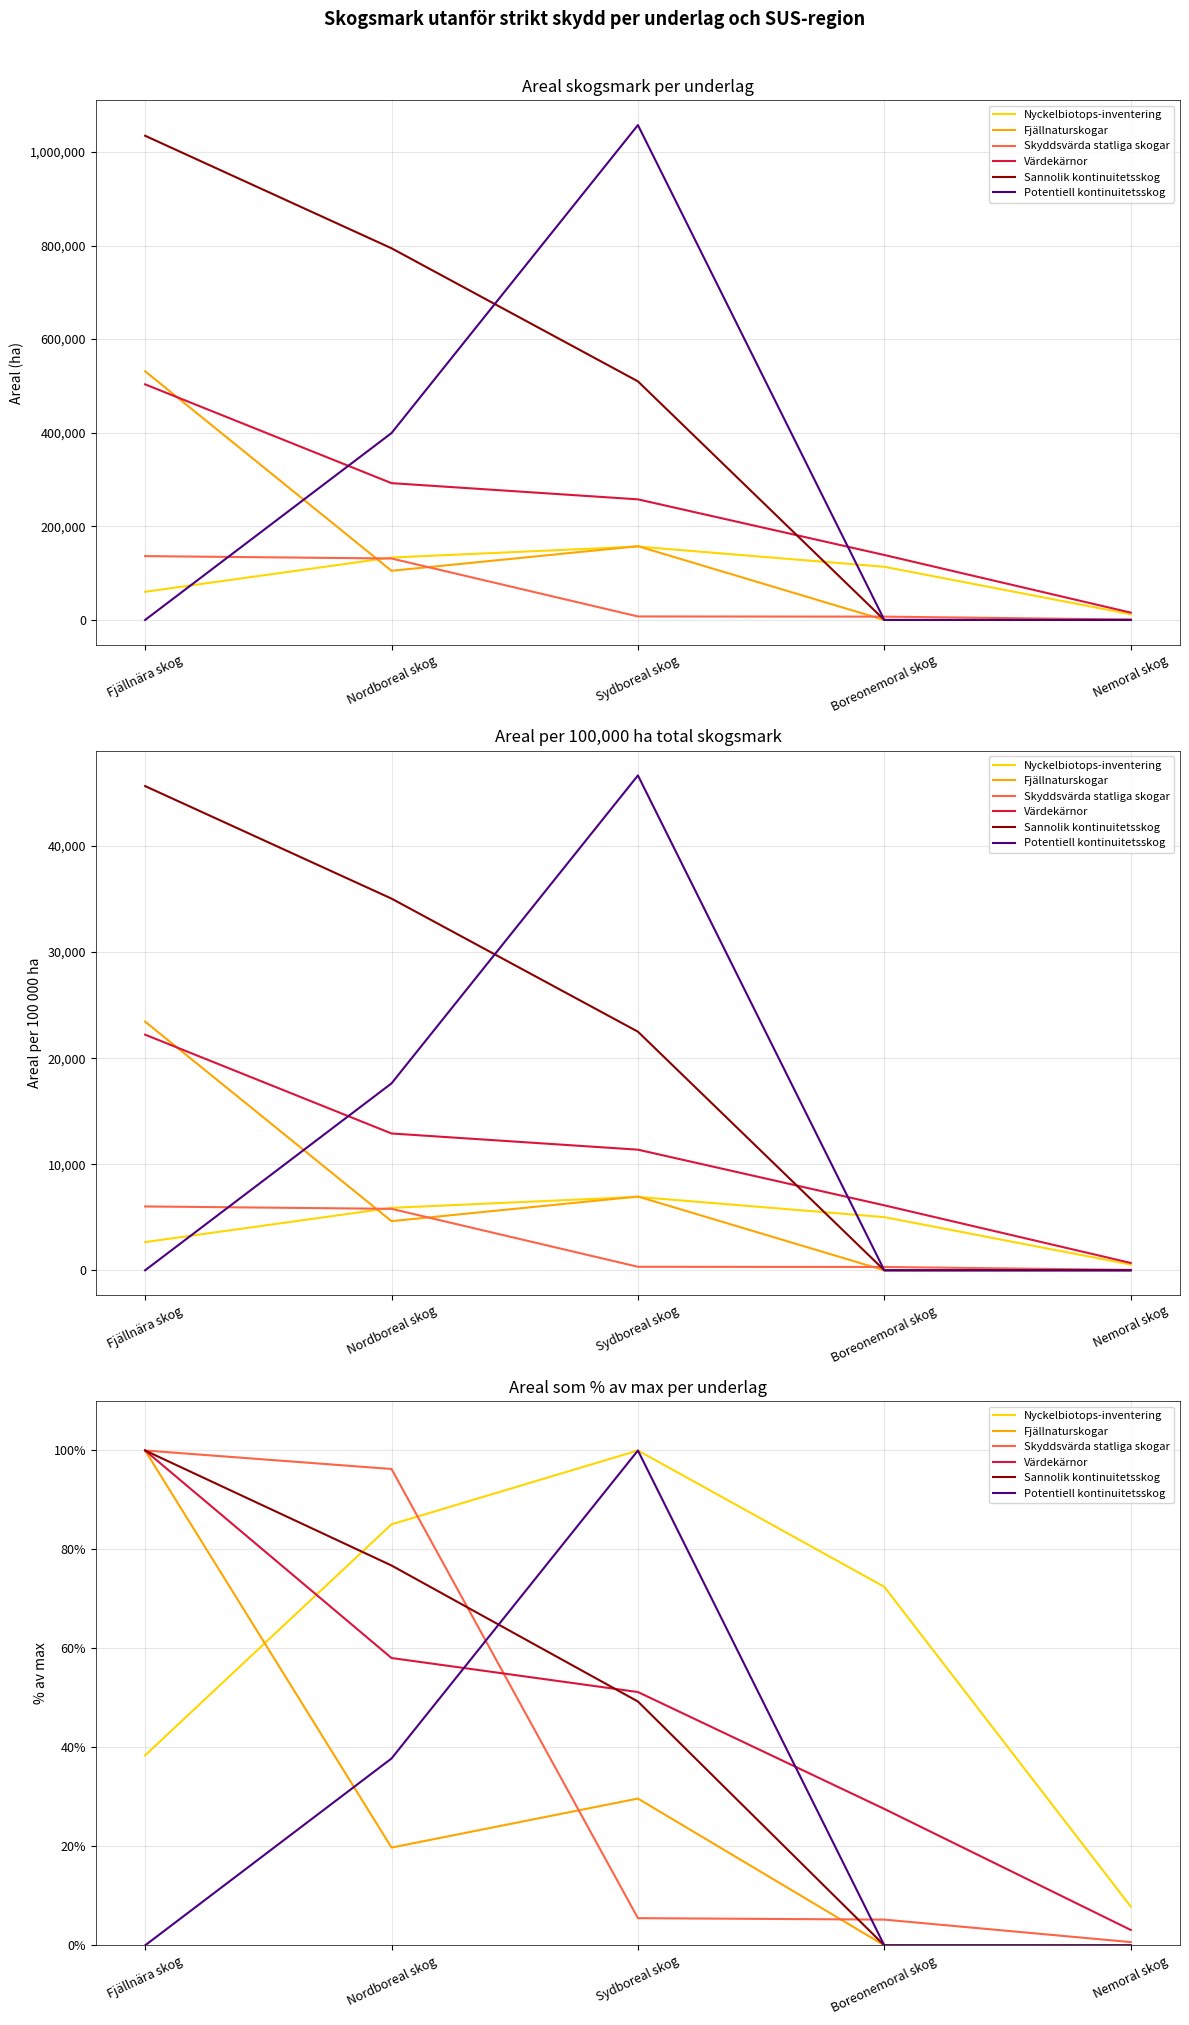

How many distinct data groups are displayed?

6